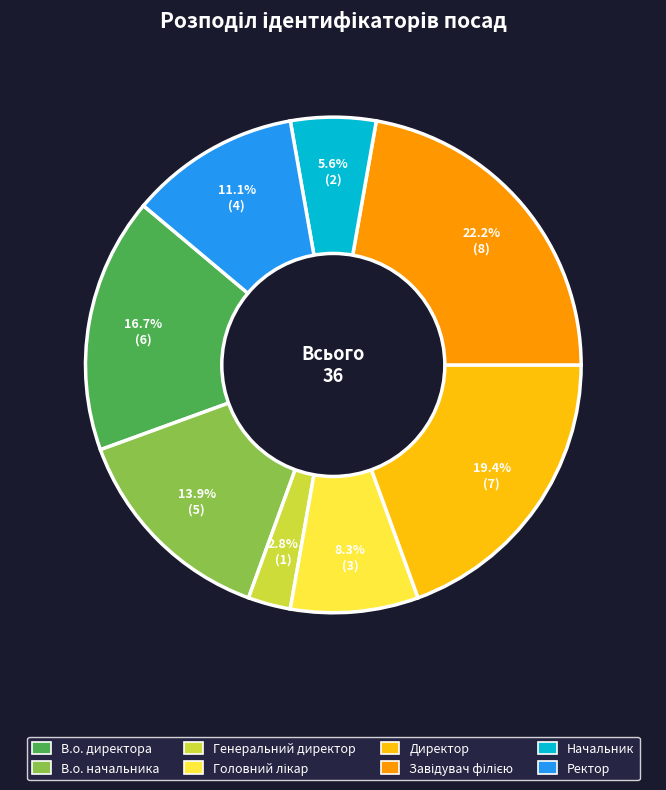

Is it true that В.о. директора is 23% of the pie?

False